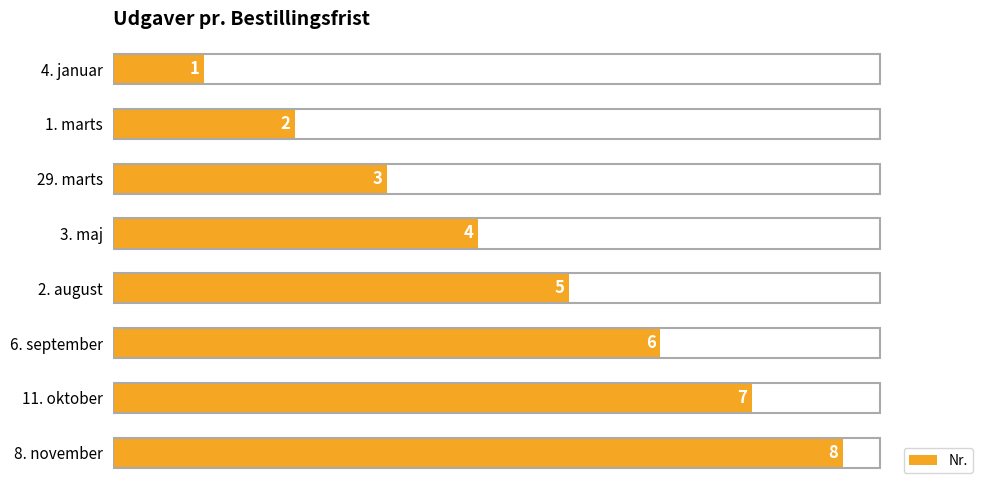

True or false: the data shows 8 at 8. november.

True